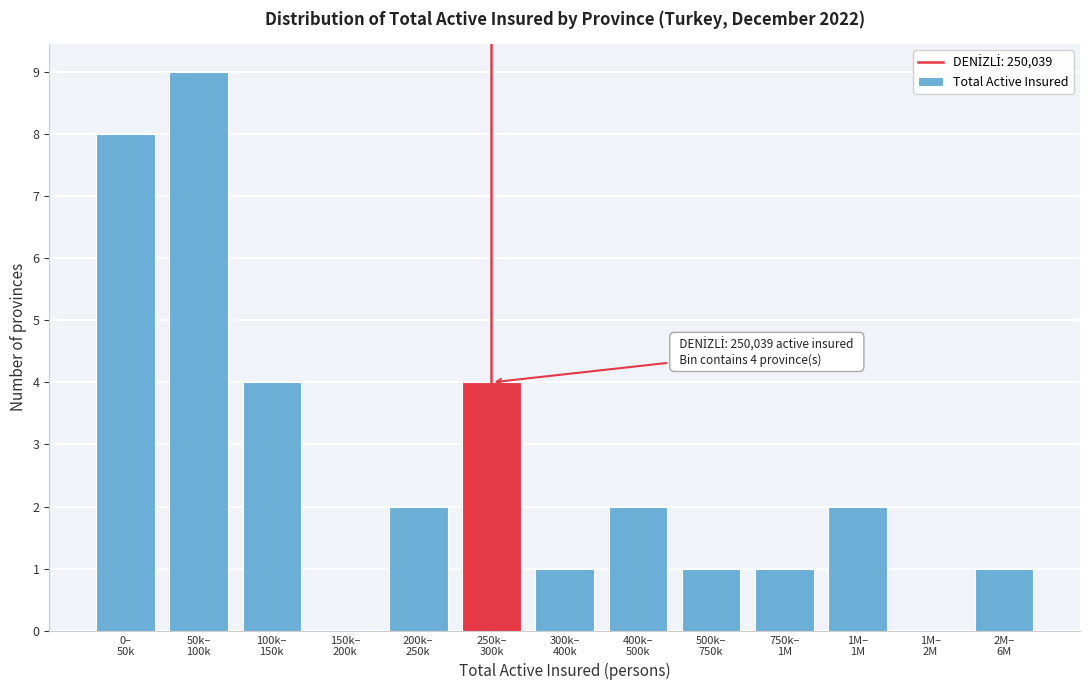

What is the greatest value displayed?

9